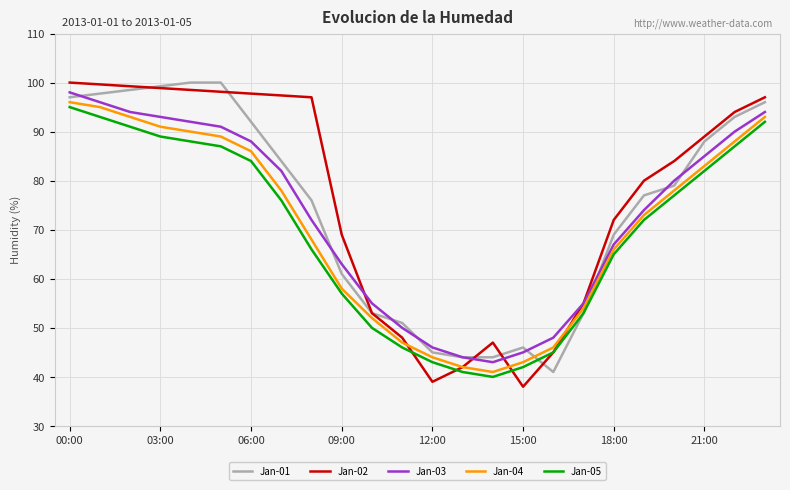

Is the value of Jan-04 at 16:00 greater than the value of Jan-03 at 02:00?

No